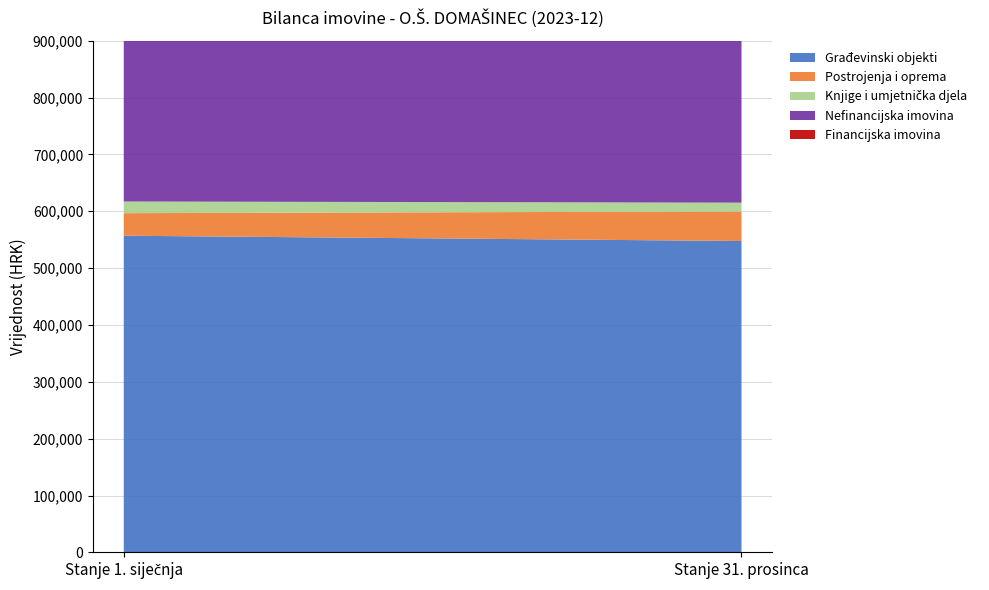

The value of Knjige i umjetnička djela at Stanje 31. prosinca is 22910.3. True or false?

False